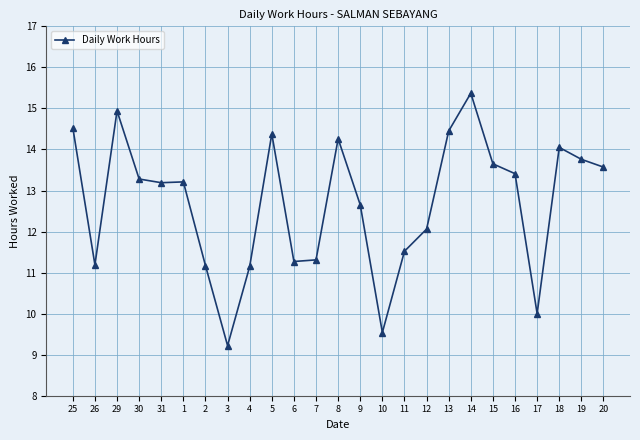

True or false: the data shows 13.2 at 1.

True